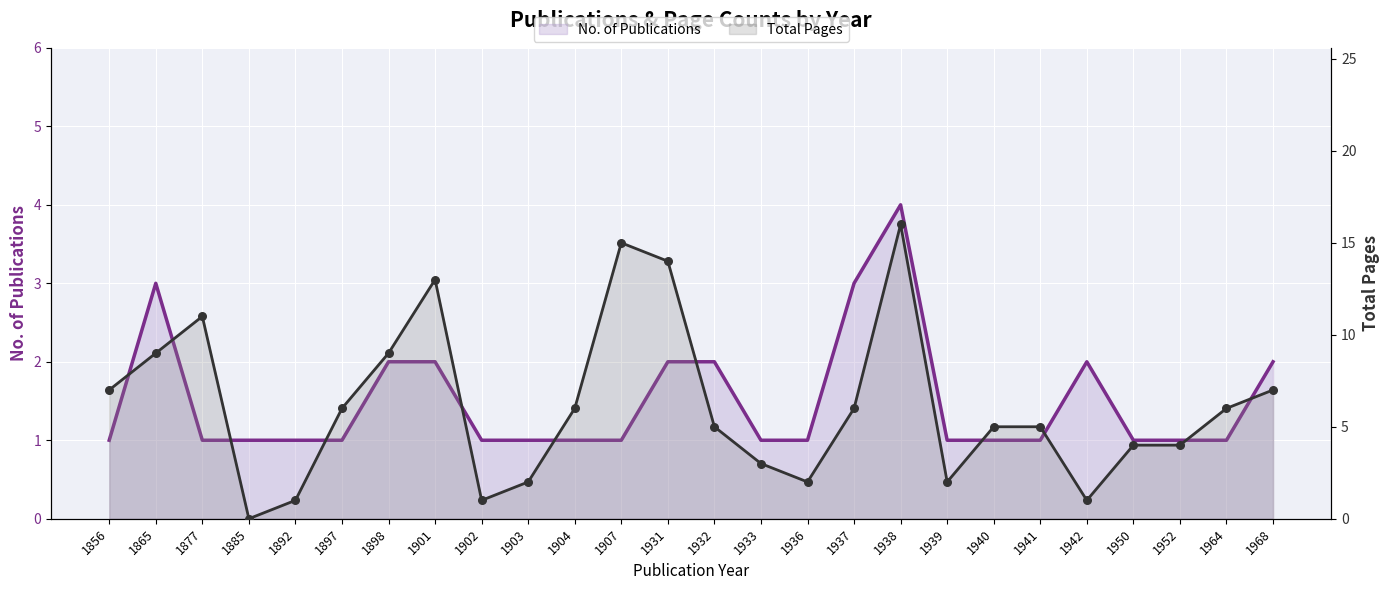

Which series has the widest spread of Y values?

Total Pages